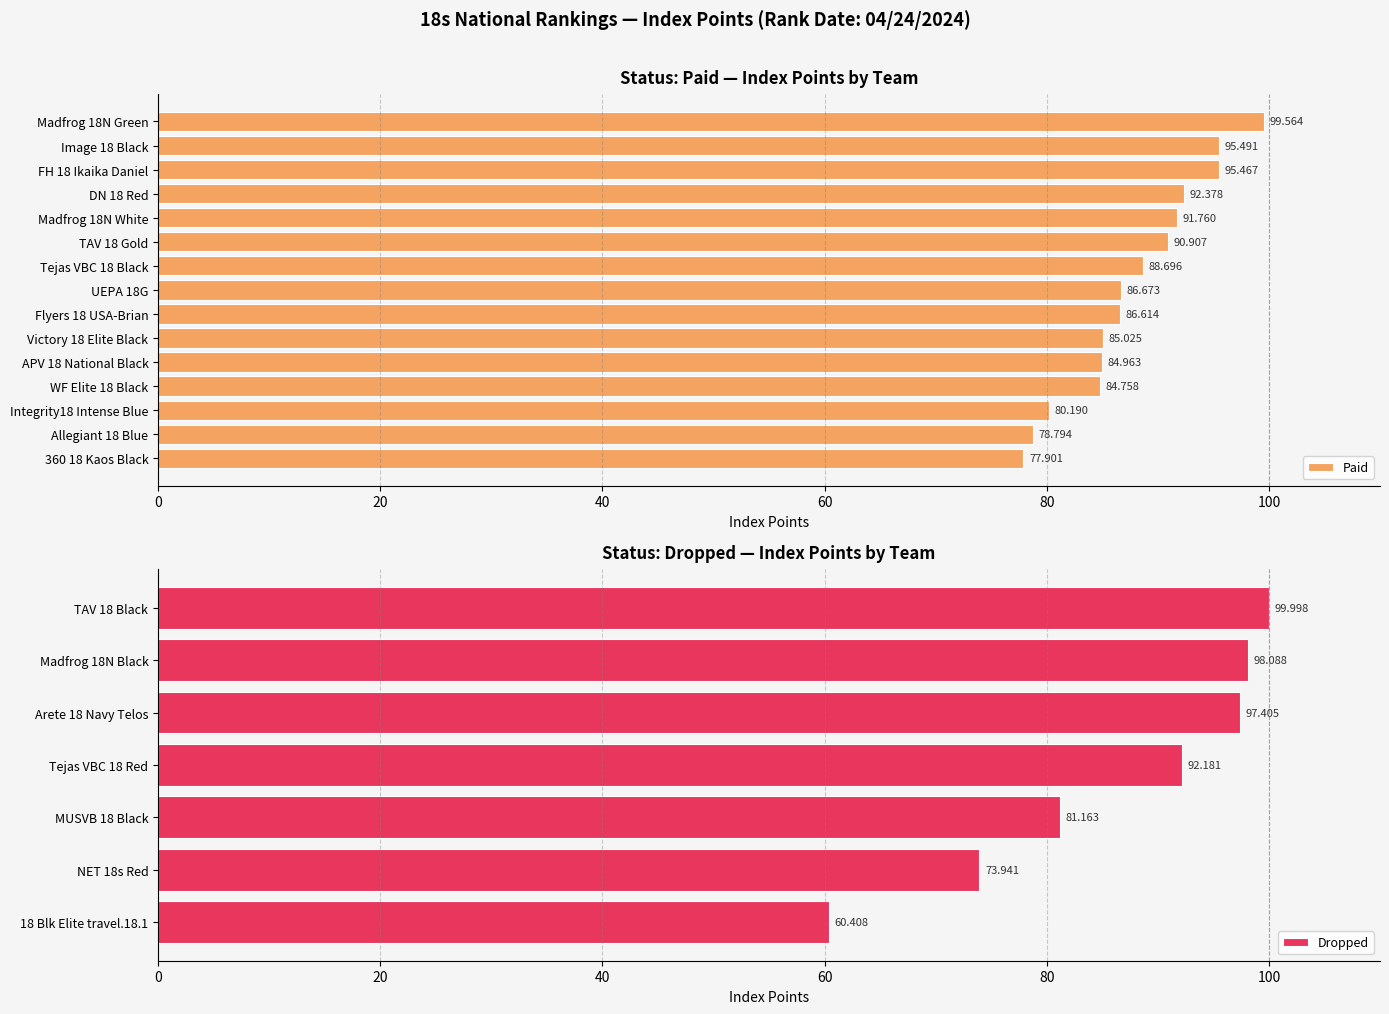

What position from the right is Allegiant 18 Blue?

2